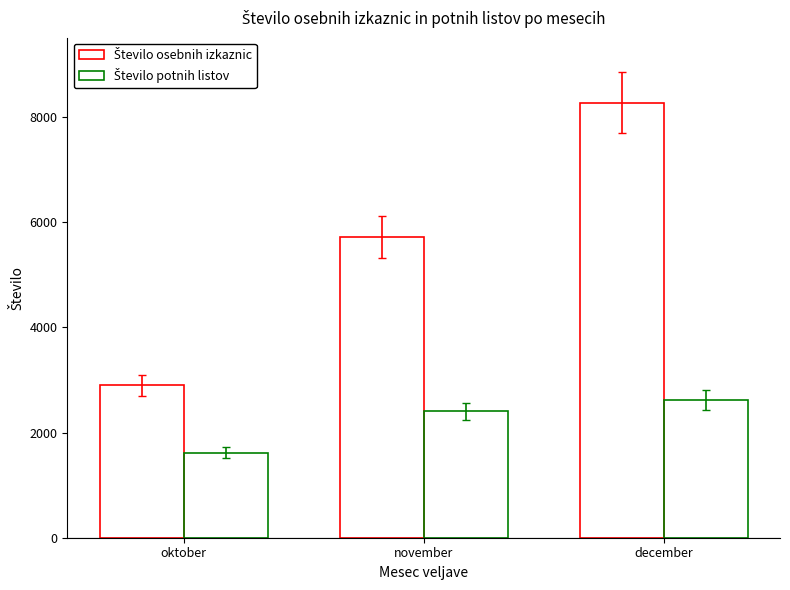

At which category is the sum across all series the highest?

december